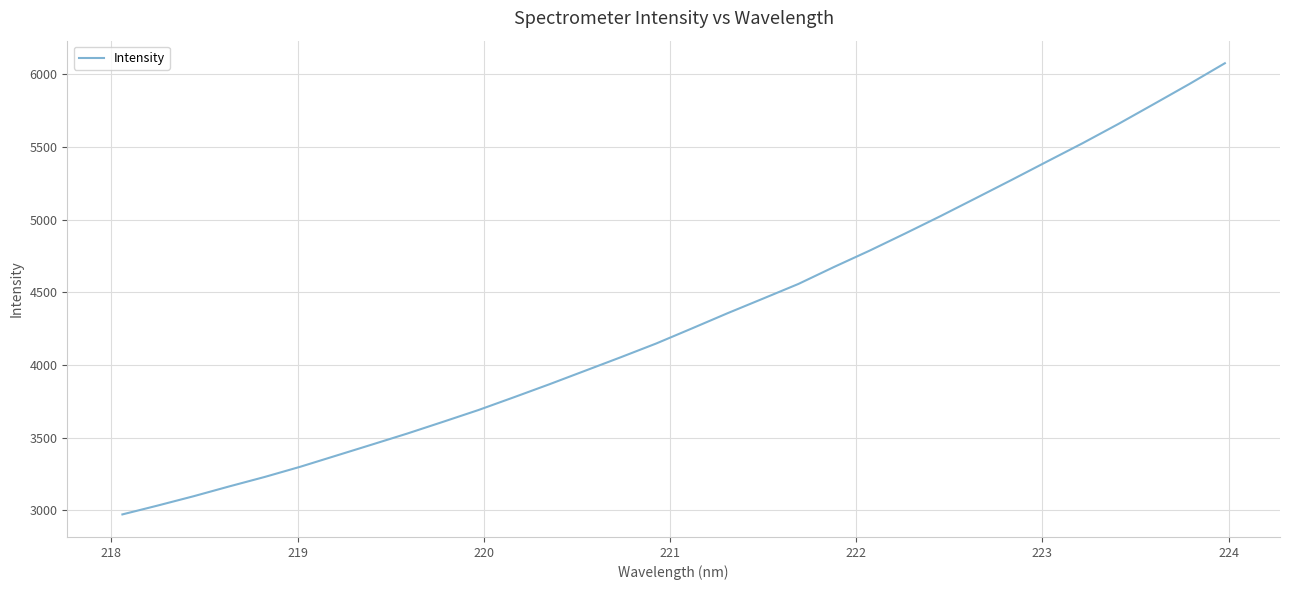

What is the difference between the maximum and minimum values?

3104.6